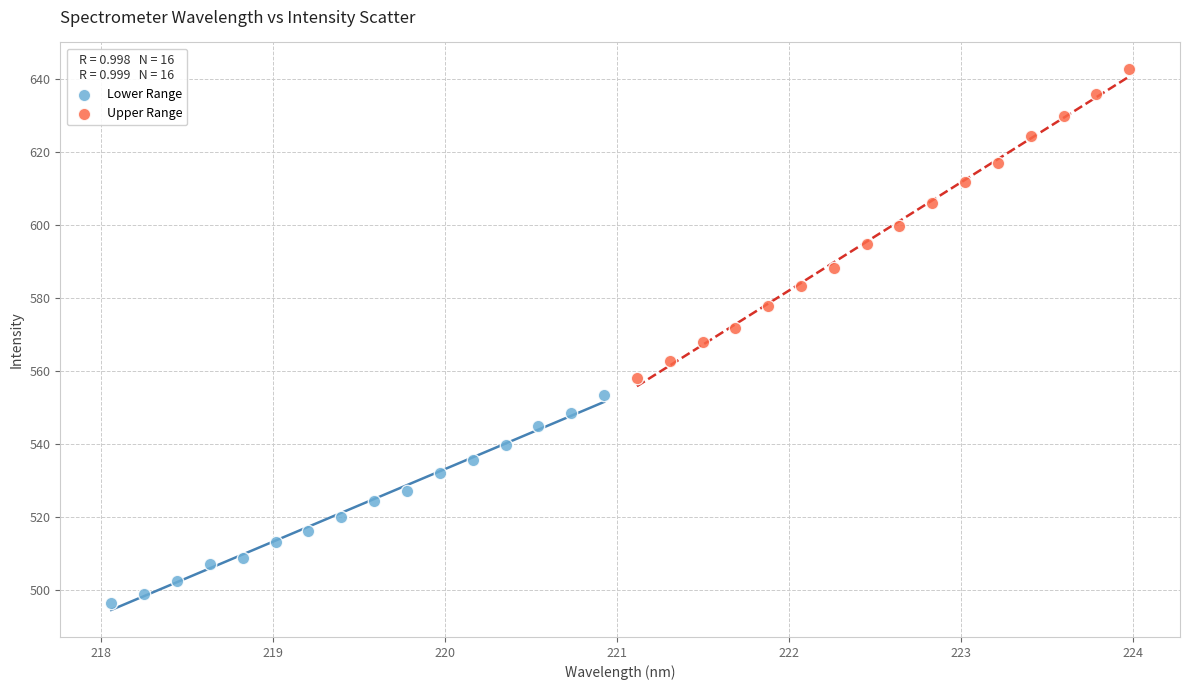

Which series has the widest spread of Y values?

Upper Range